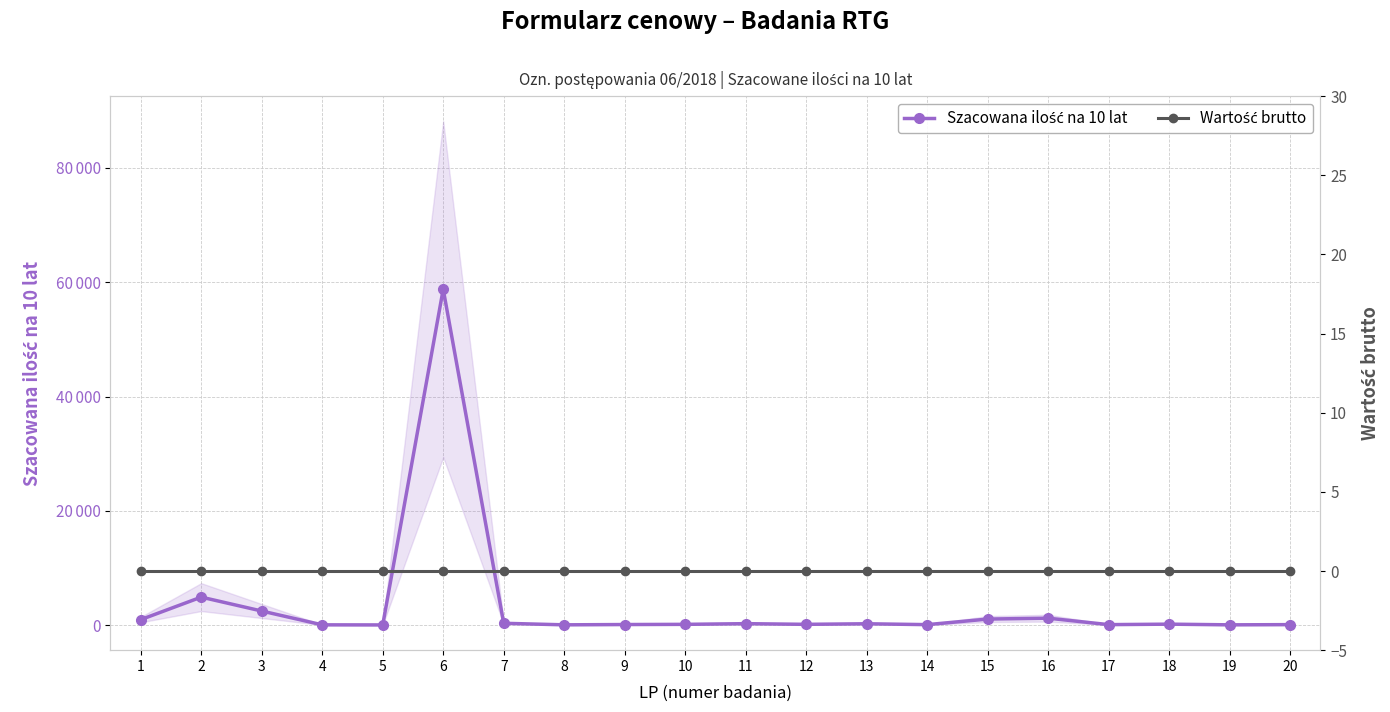

How many distinct data groups are displayed?

2